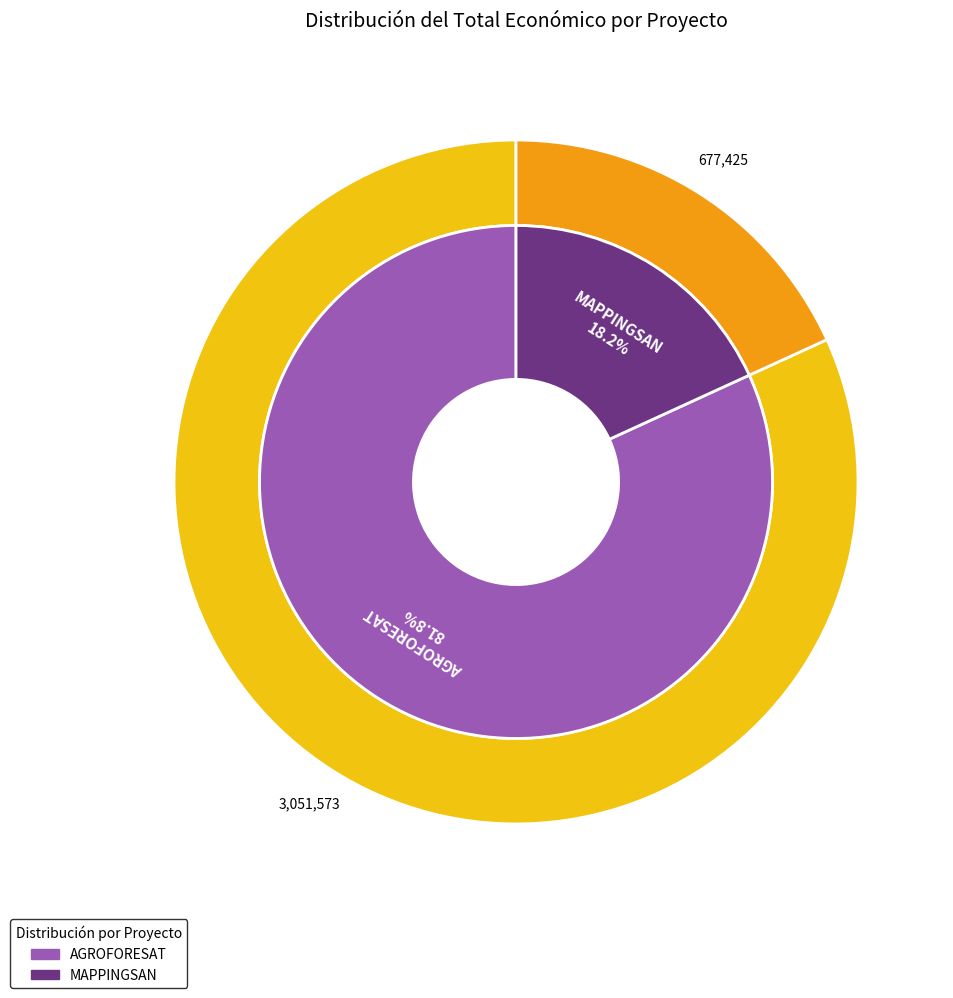

Between AGROFORESAT and MAPPINGSAN, which is larger?

AGROFORESAT